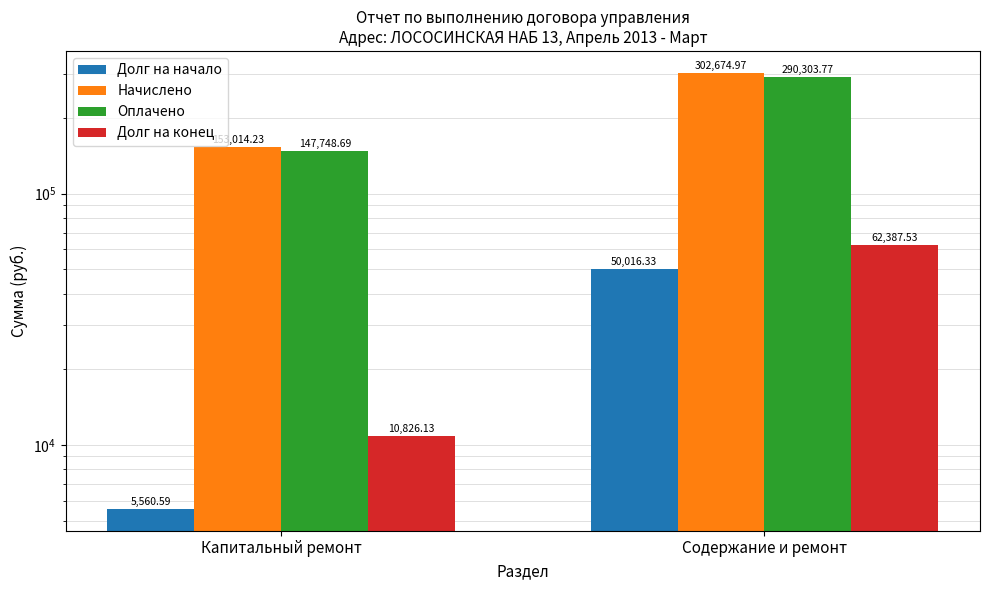

What is the minimum value shown in the chart?

5560.6